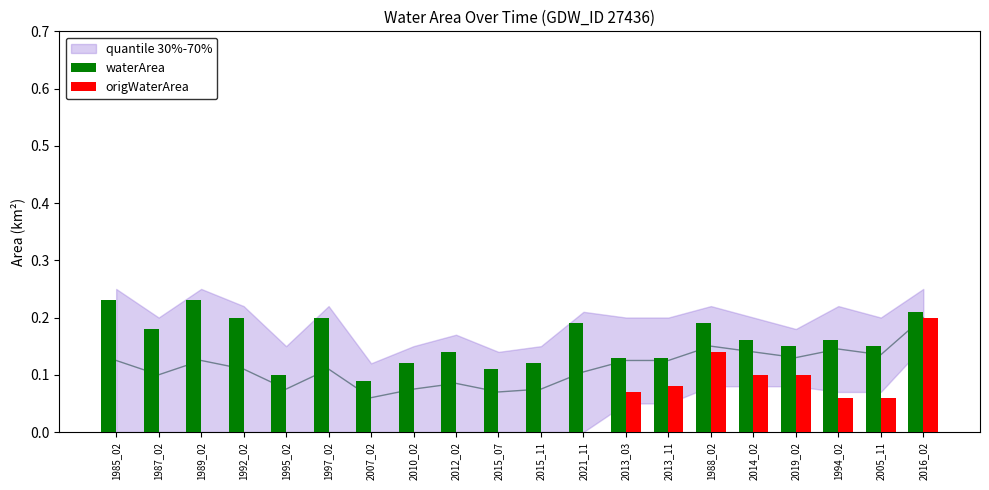

Is the value of origWaterArea at 2016_02 greater than the value of waterArea at 2021_11?

Yes